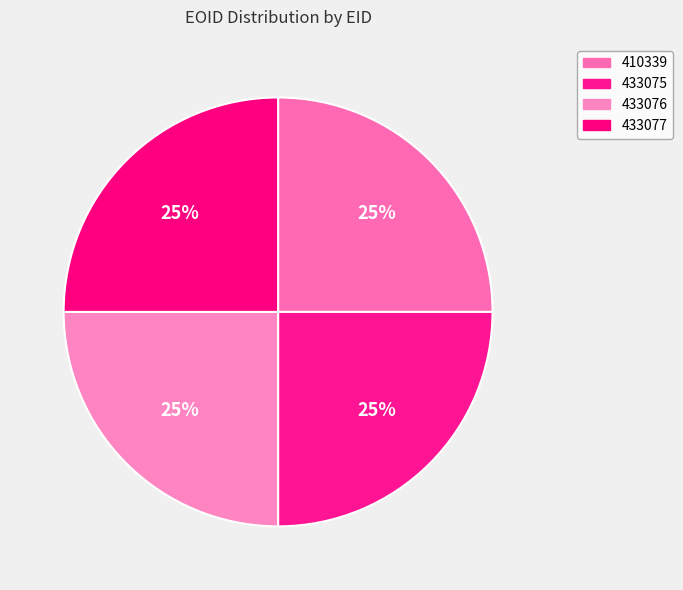

Is it true that 410339 is 25% of the pie?

True